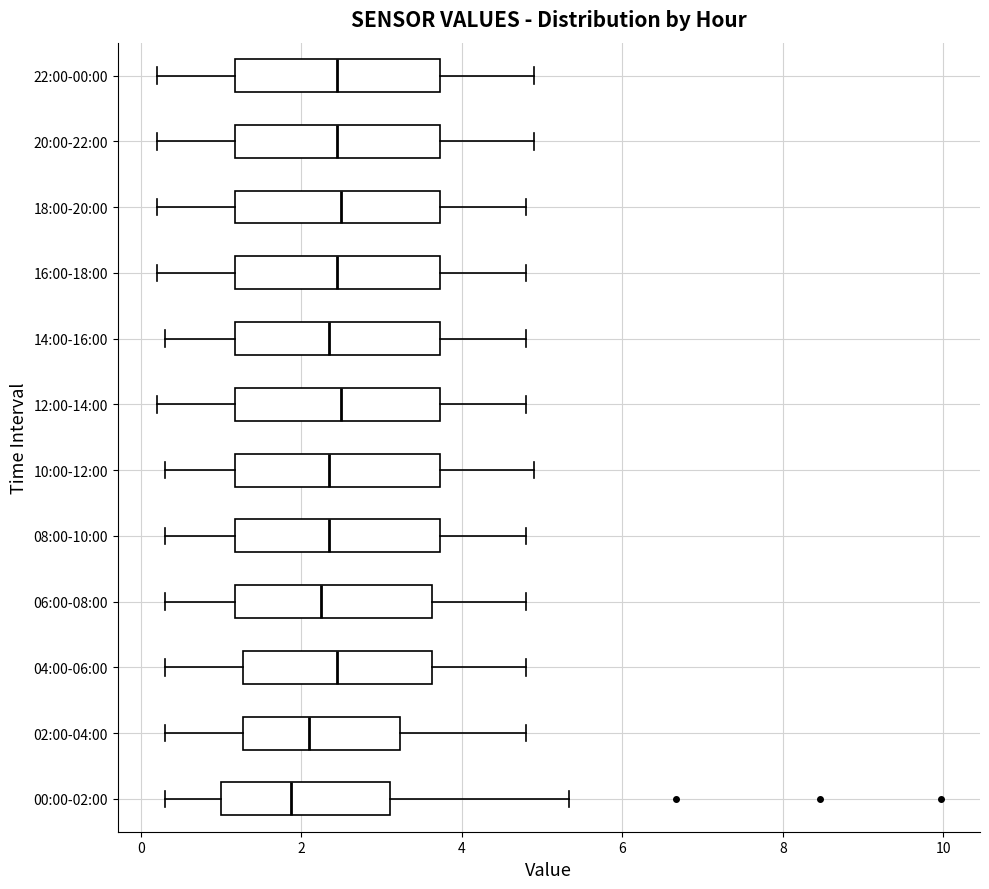

Where is the left edge of the box for 22:00-00:00 on the x-axis? The values are not printed on the chart, so give them approximately, as read against the axis.

1.2